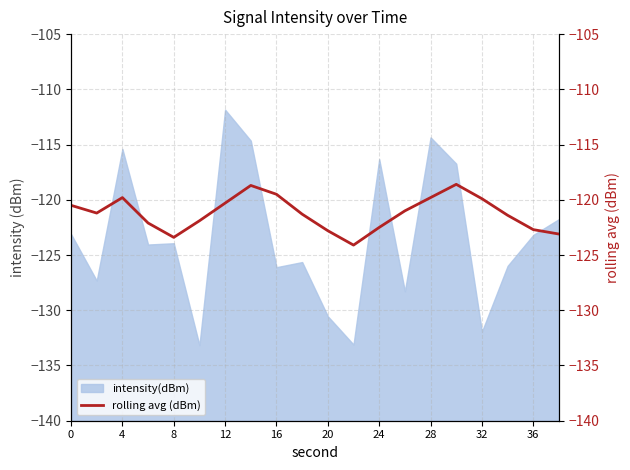

What is the smallest value displayed?

-124.1